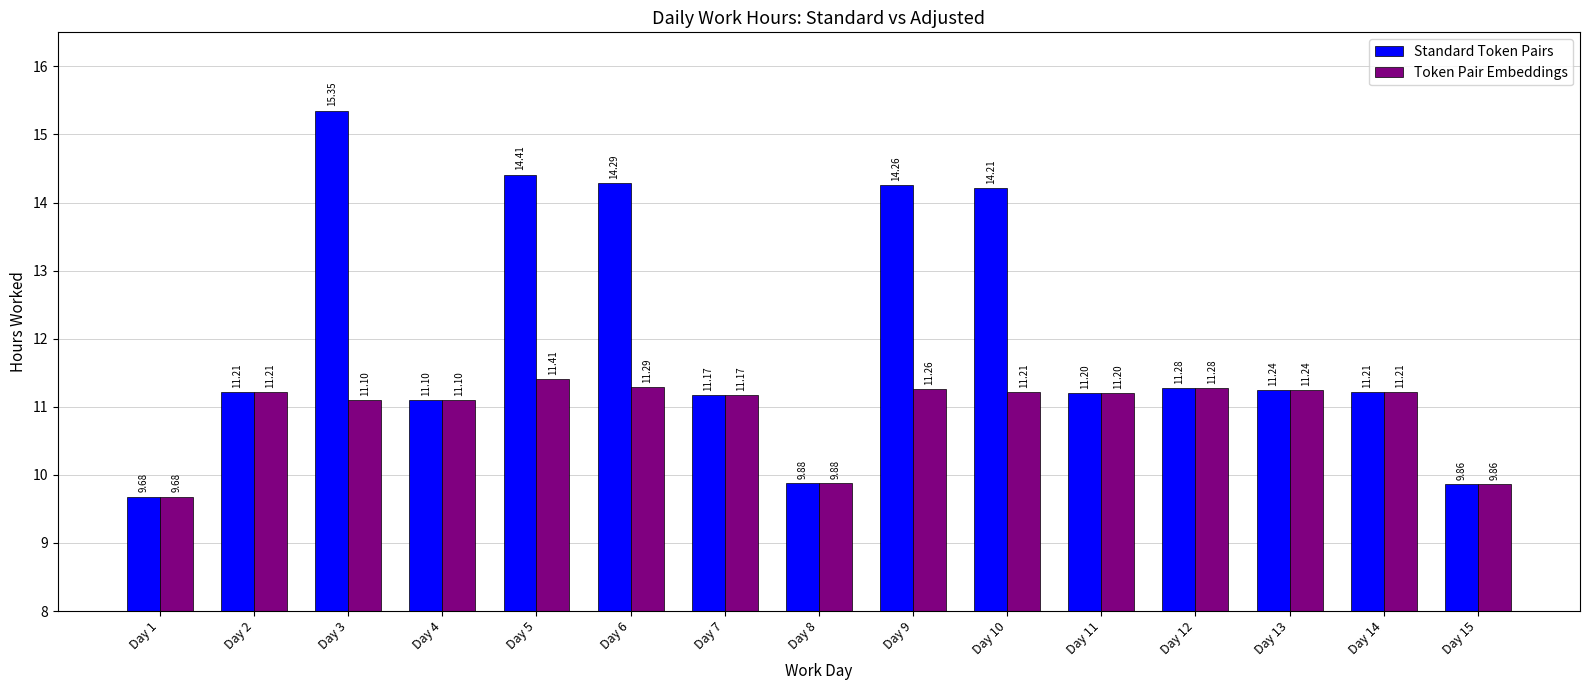

Rank the series by their average value, from highest to lowest.

Standard Token Pairs, Token Pair Embeddings